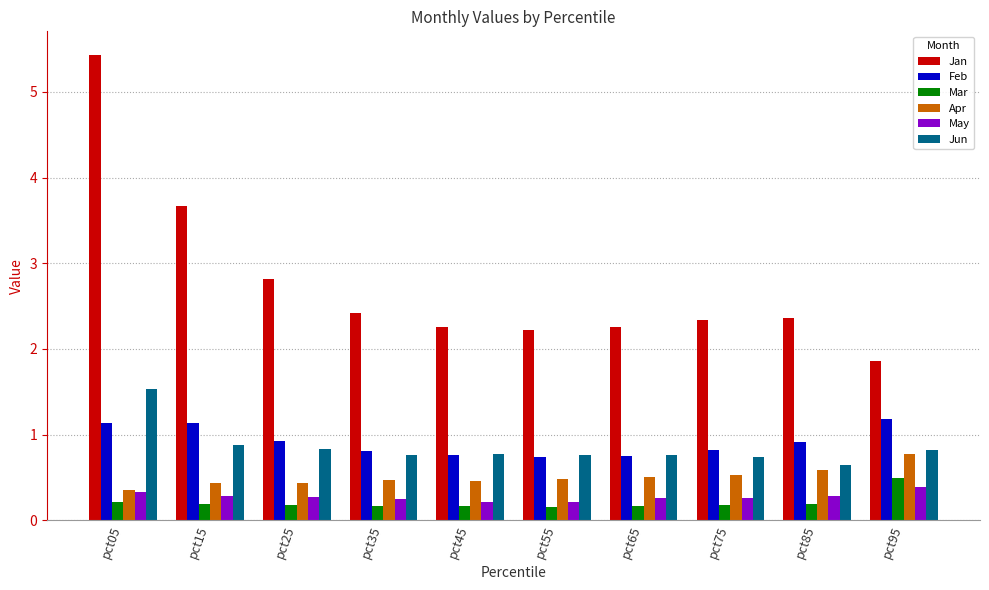

True or false: Jun has a value of 1.0 at pct85.

False